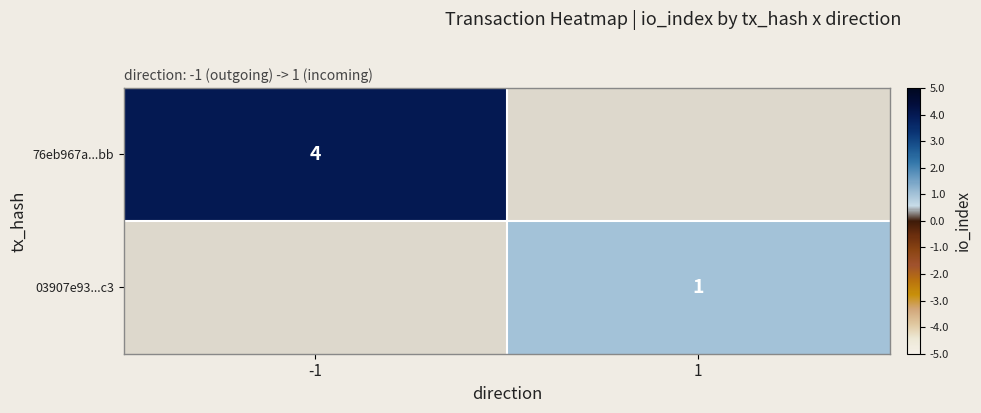

True or false: 76eb967a...bb has a value of 5 at -1.

False